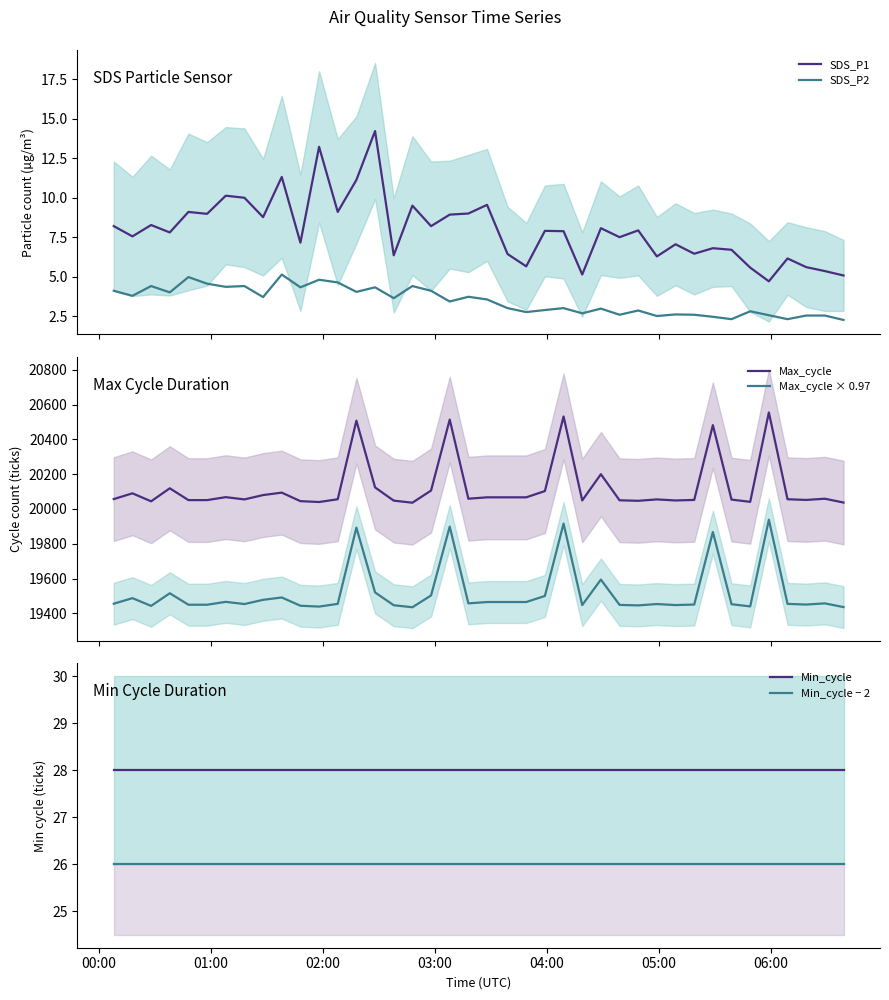

True or false: Max_cycle × 0.97 and Max_cycle cross at least once.

False